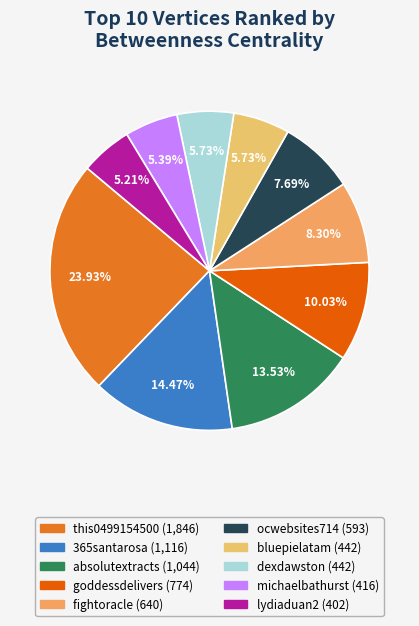

To the nearest percent, what is the average slice percentage?

10%